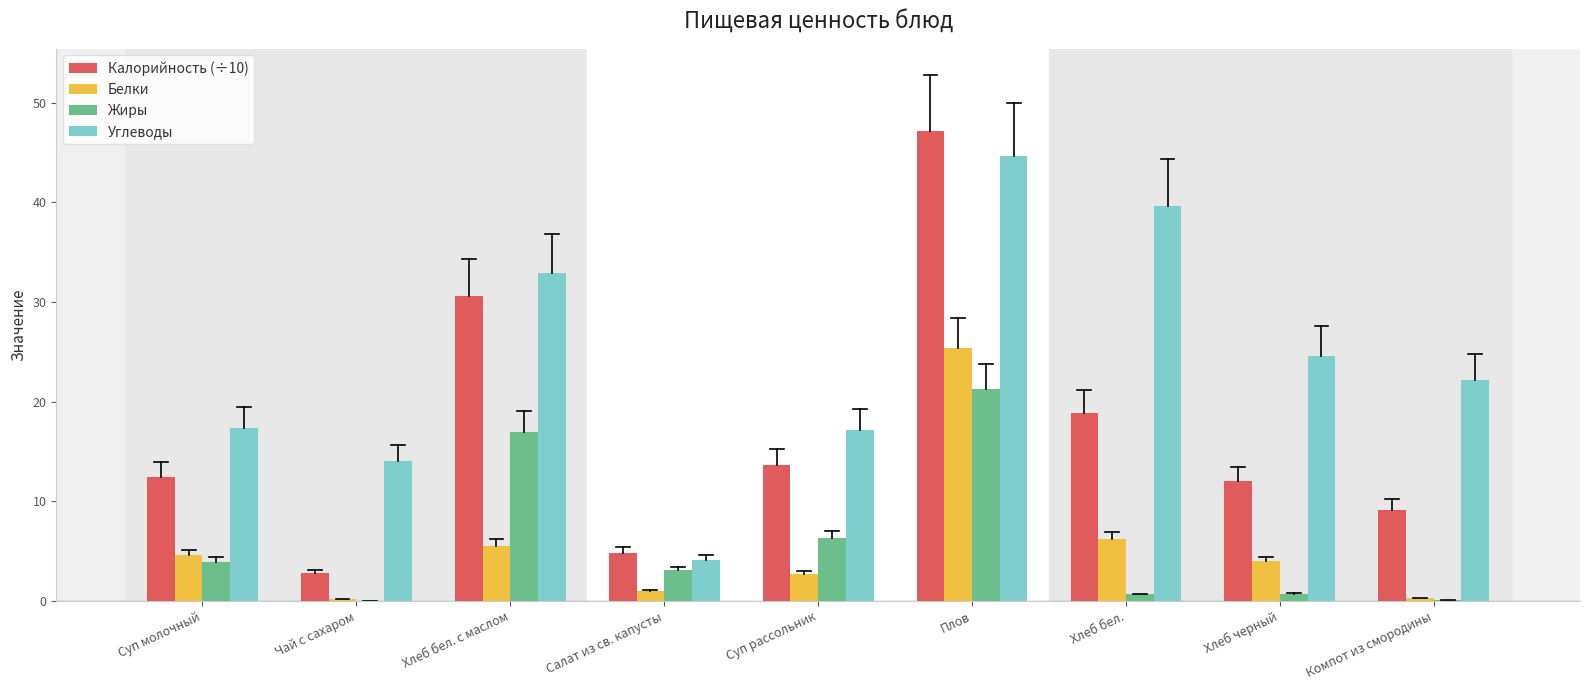

The Белки series shows 0.2 at Чай с сахаром. True or false?

True